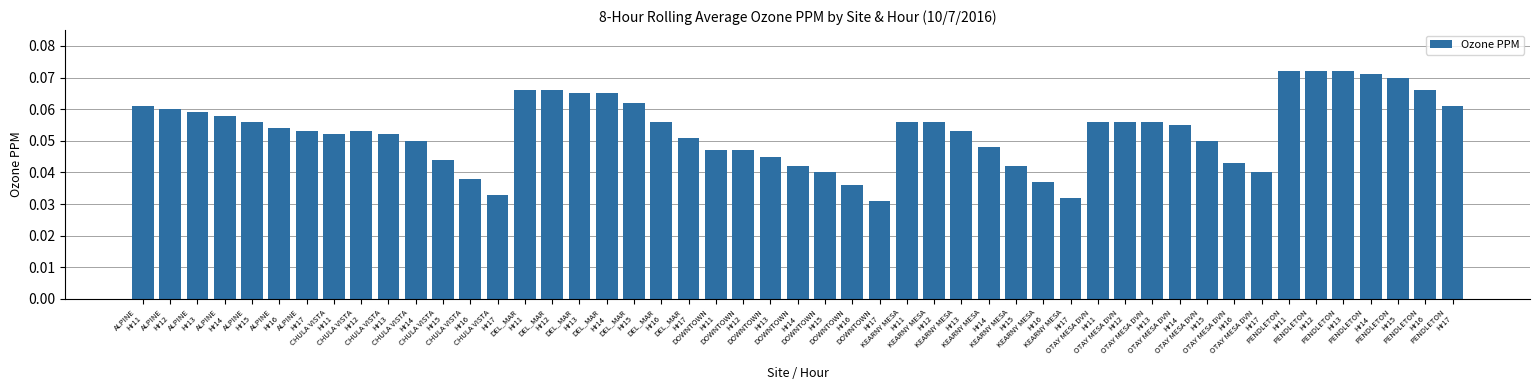

What is the sum of all values?

2.6